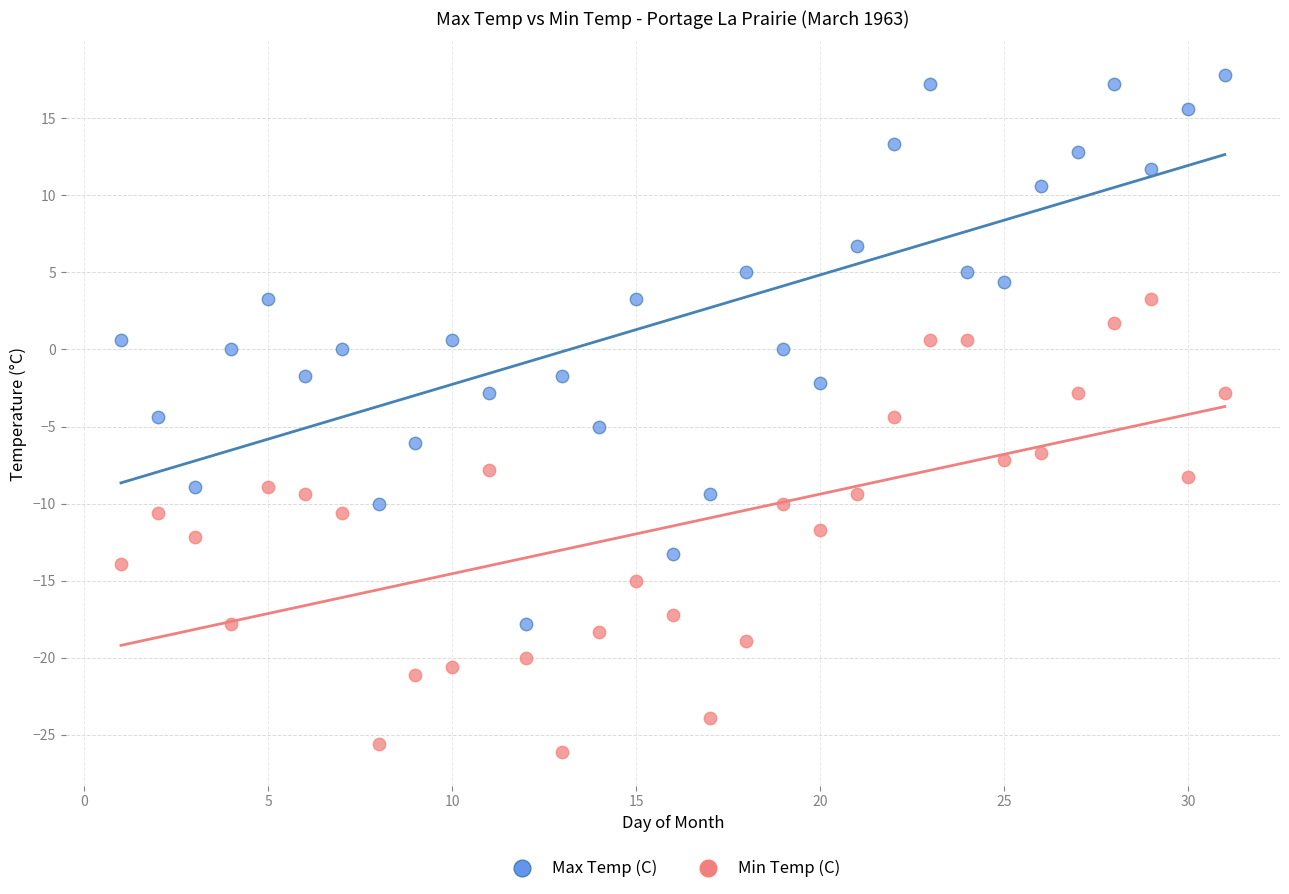

What is the X range (max minus min) for the scatter plot?

30.0